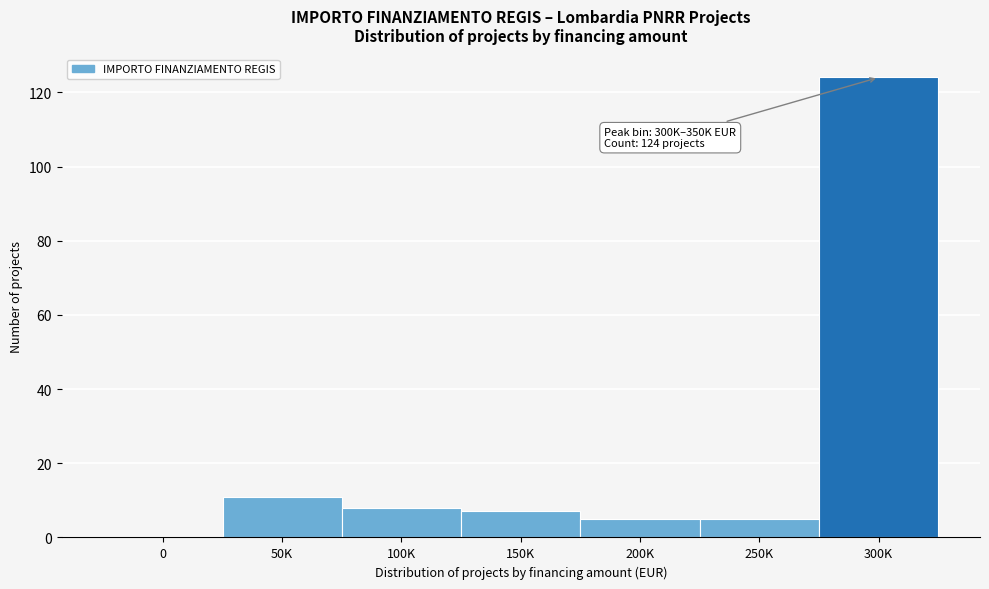

Reading right to left, what are all the values shown in this chart?

300K=124	250K=5	200K=5	150K=7	100K=8	50K=11	0=0